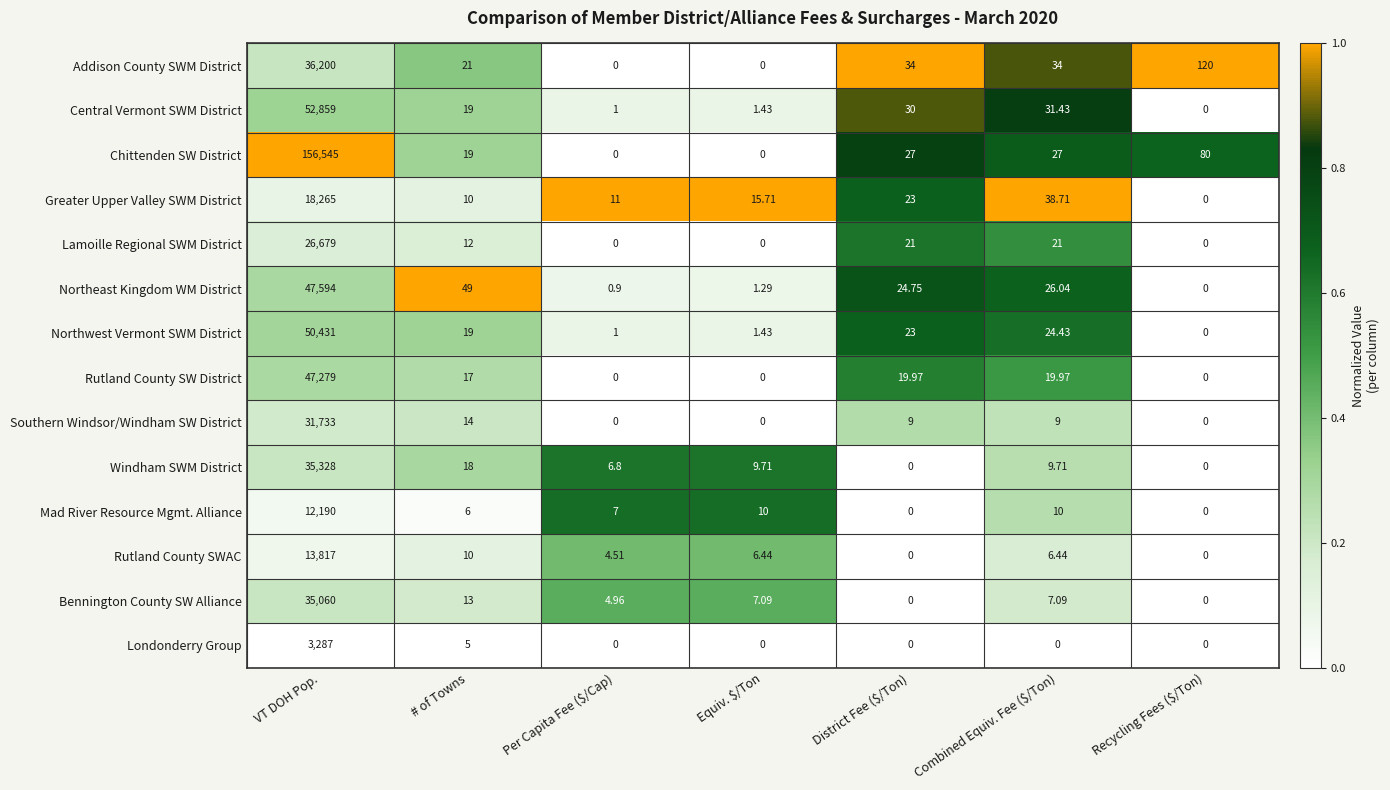

At which label is Southern Windsor/Windham SW District closest to 15866?

# of Towns